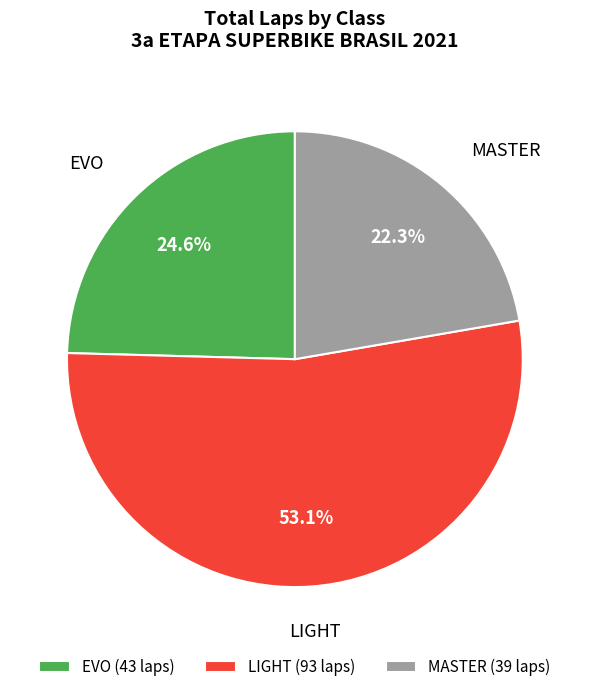

Which has a higher value, EVO or LIGHT?

LIGHT